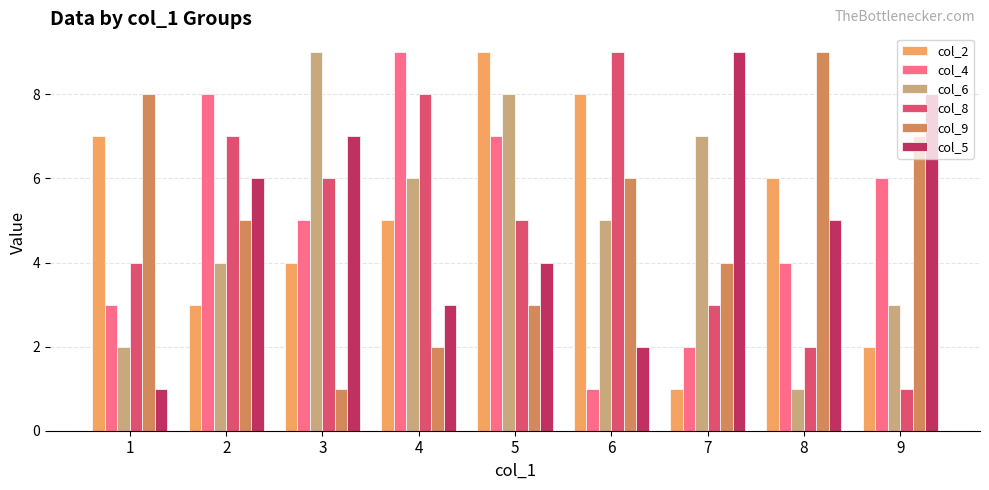

Where is col_9 nearest to the value 5?

2